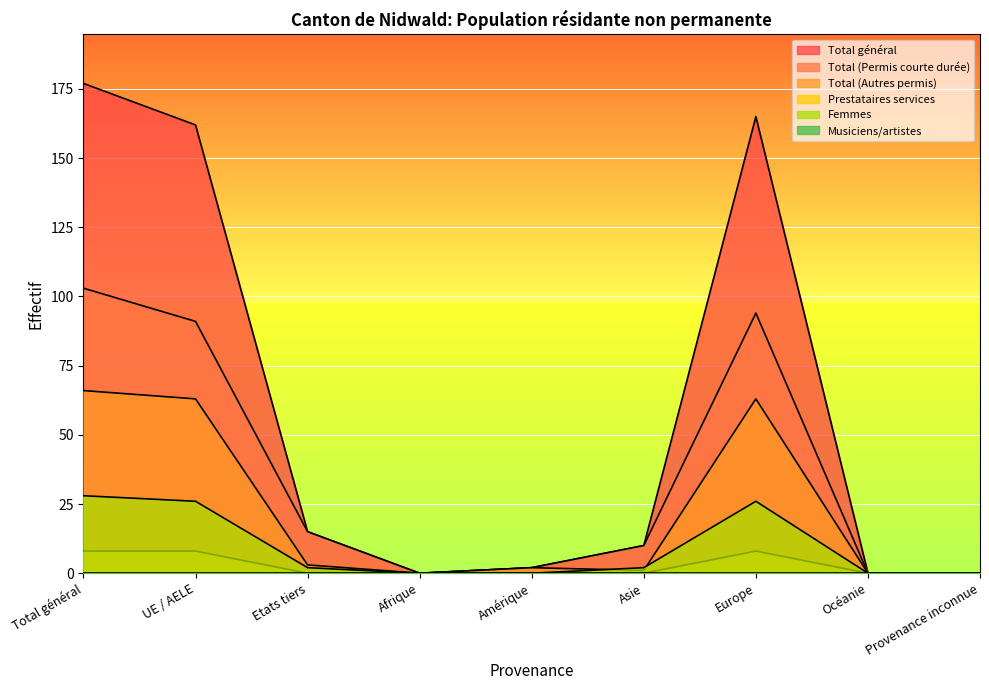

Reading left to right, extract all data points from this chart.

Total (Permis courte durée): 103	91	15	0	2	10	94	0	0
Total (Autres permis): 66	63	3	0	2	1	63	0	0
Prestataires services: 8	8	0	0	0	0	8	0	0
Total général: 177	162	15	0	2	10	165	0	0
Femmes: 28	26	2	0	0	2	26	0	0